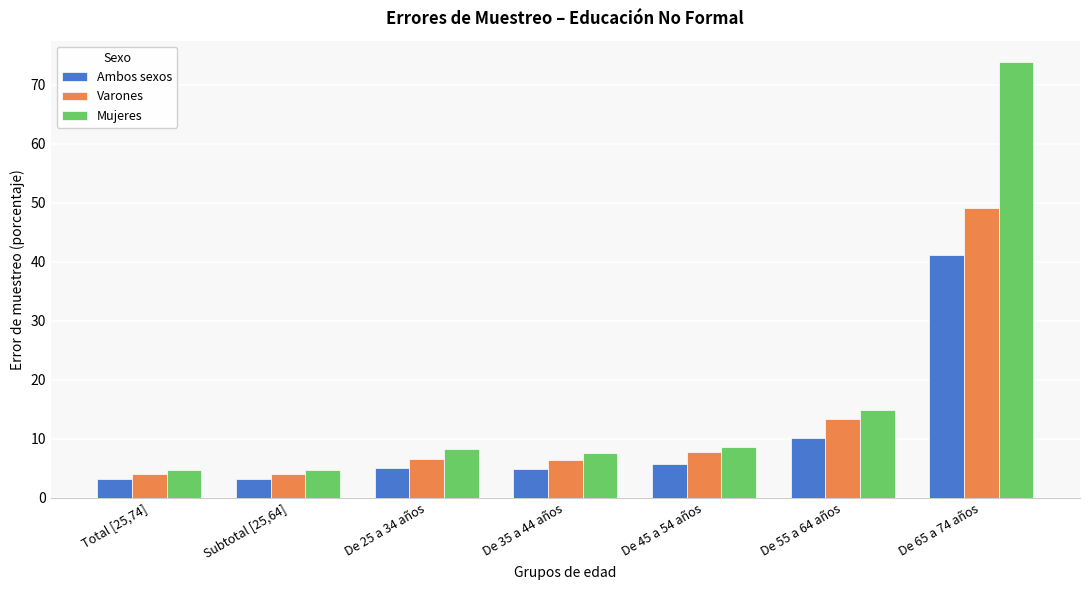

Rank the series by their maximum value, from highest to lowest.

Mujeres, Varones, Ambos sexos